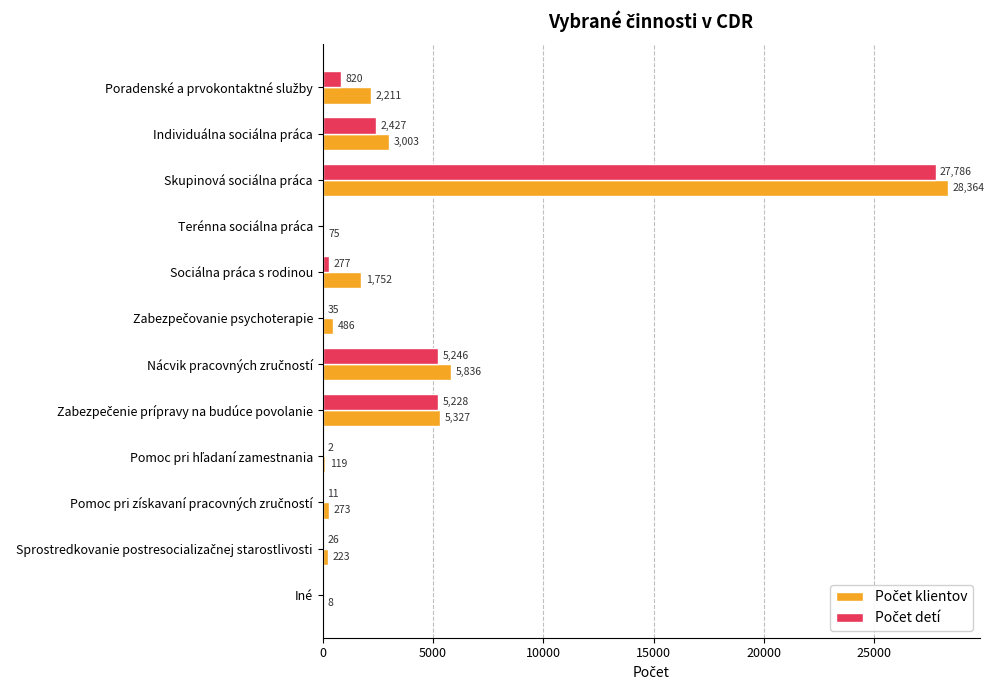

How many distinct data groups are displayed?

2